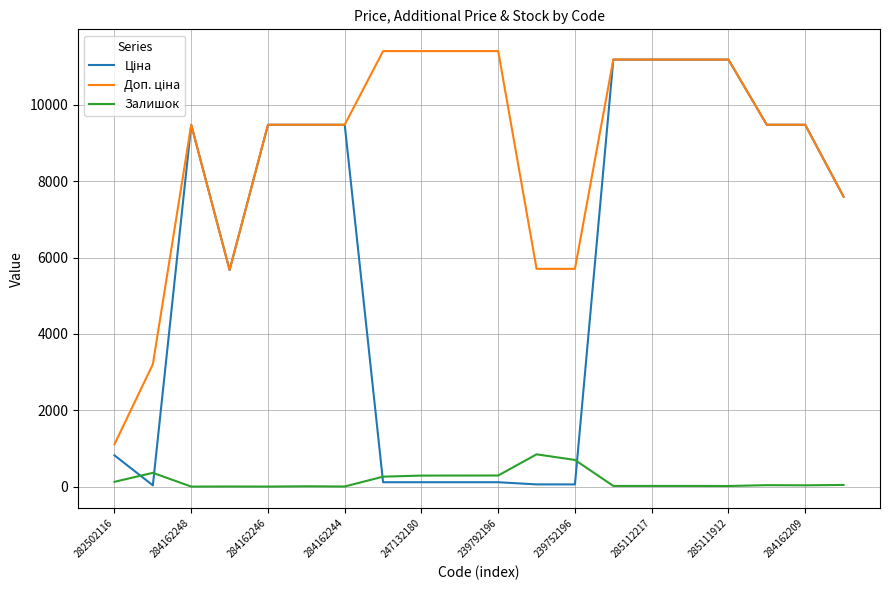

Is this an area chart (filled region under the line)?

No